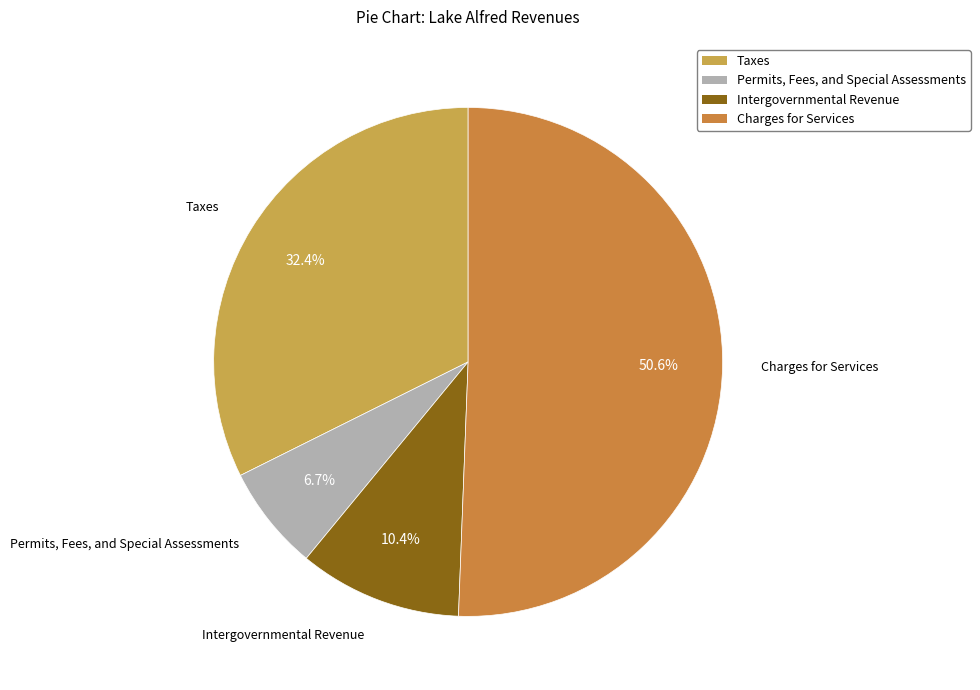

Combined, do Taxes and Intergovernmental Revenue account for over 50%?

No